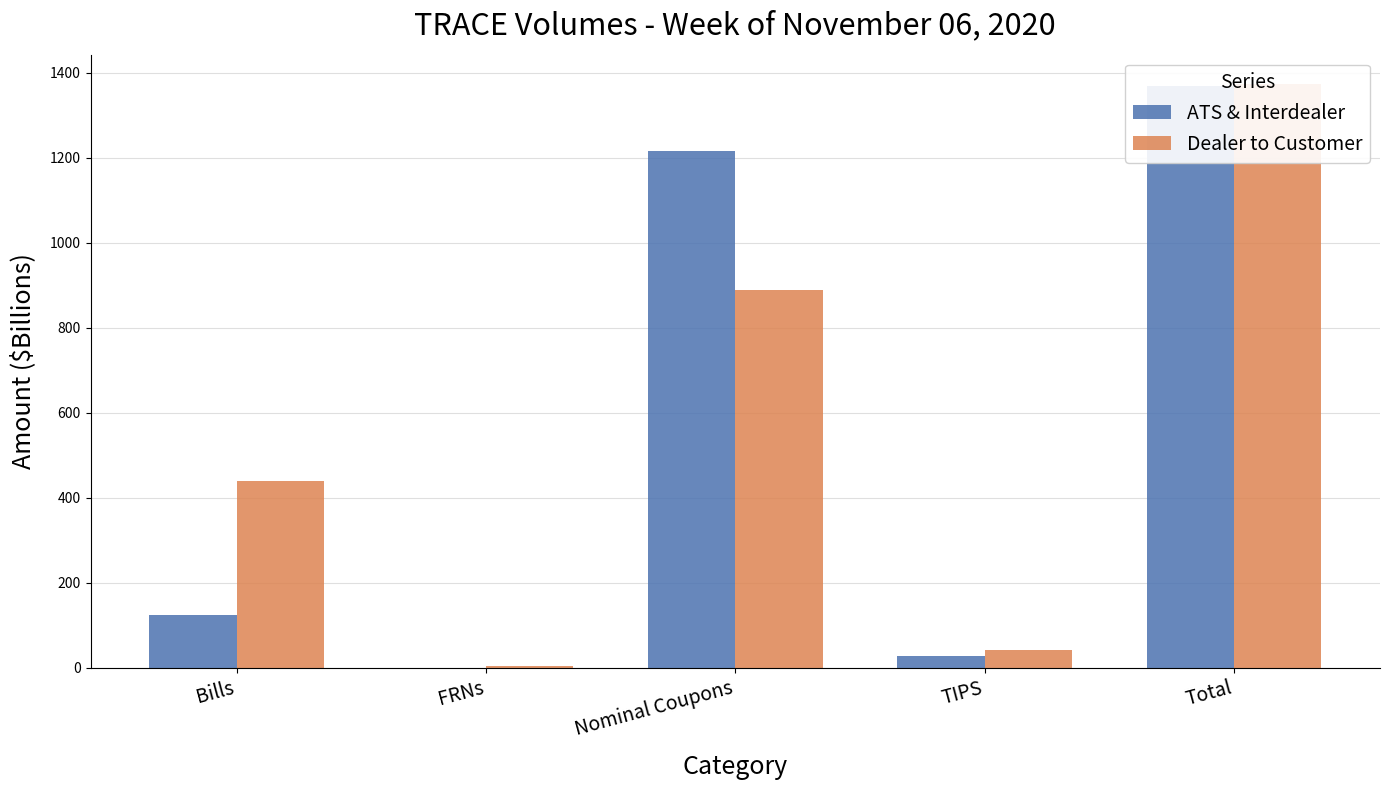

What value does the ATS & Interdealer series have at FRNs?

0.9